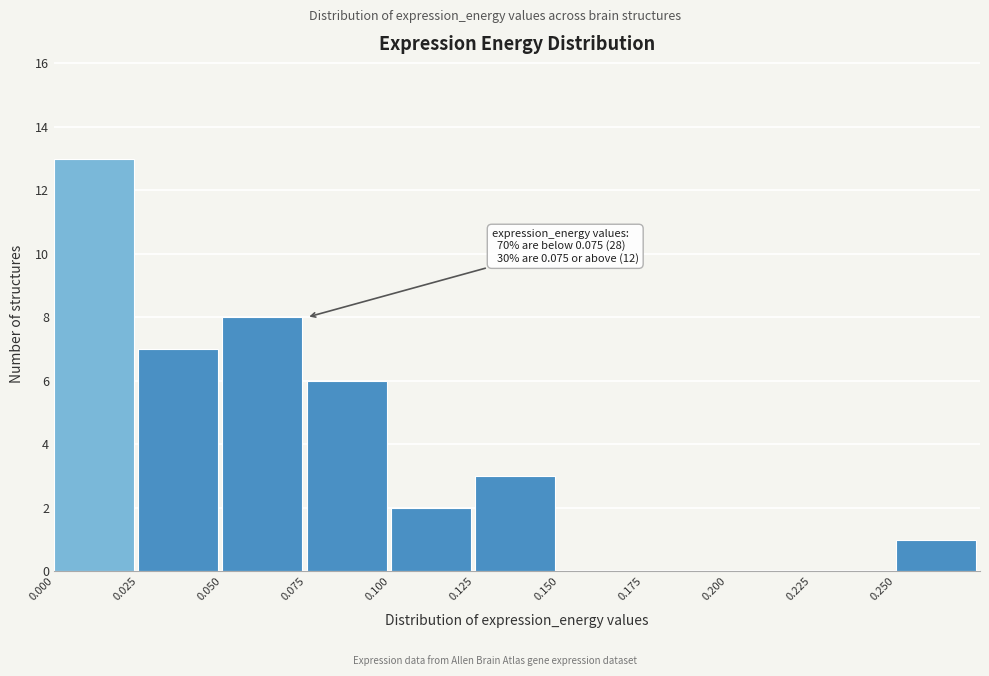

Which range on the x-axis has the tallest bar?

0.000 to 0.025